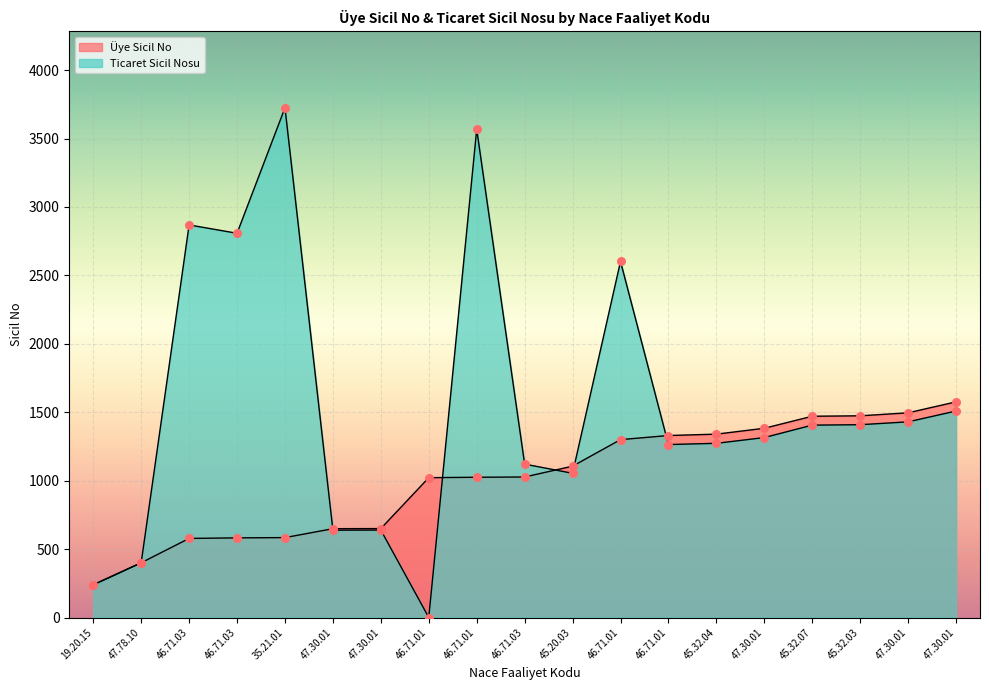

Which series has the largest total across all categories?

Ticaret Sicil Nosu